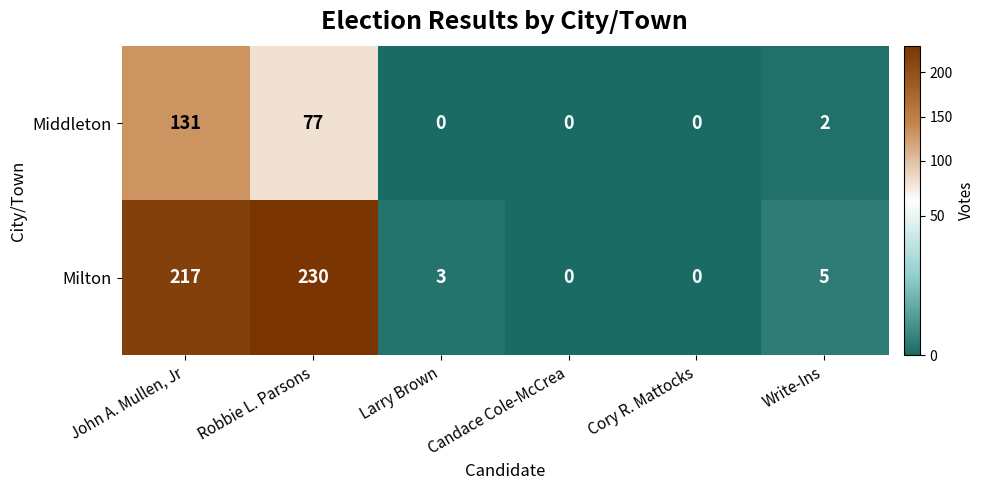

What is the highest value of the Middleton series?

131